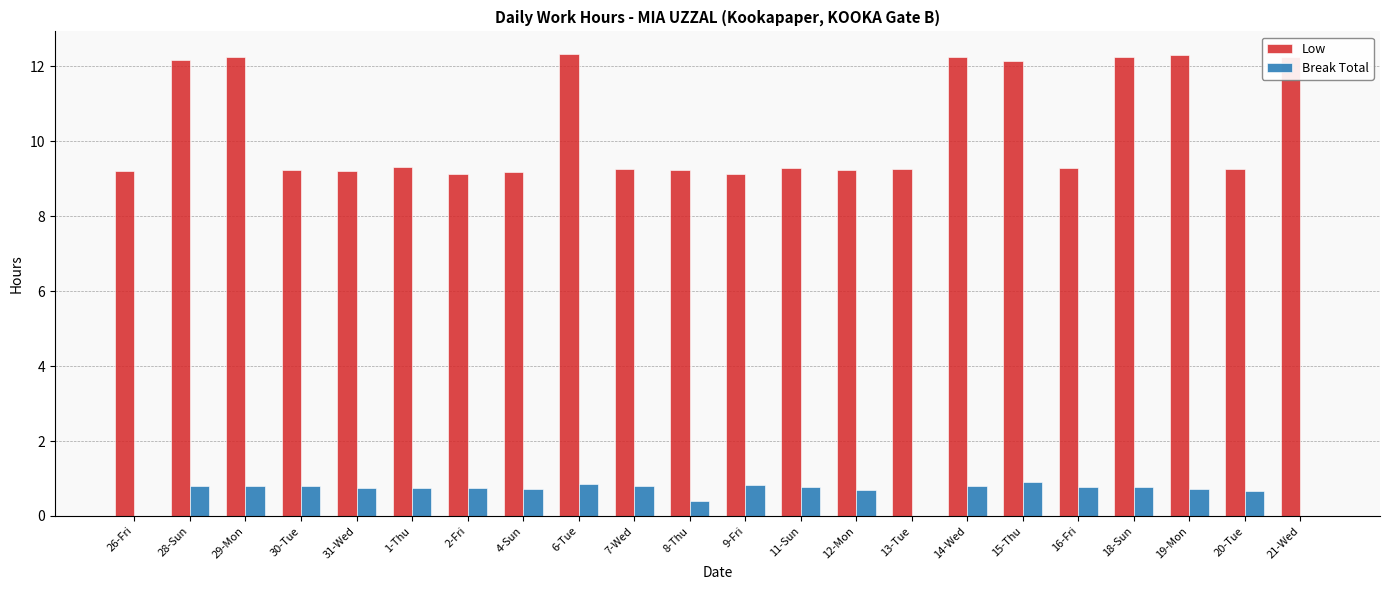

What are all the series names shown in the legend?

Low, Break Total